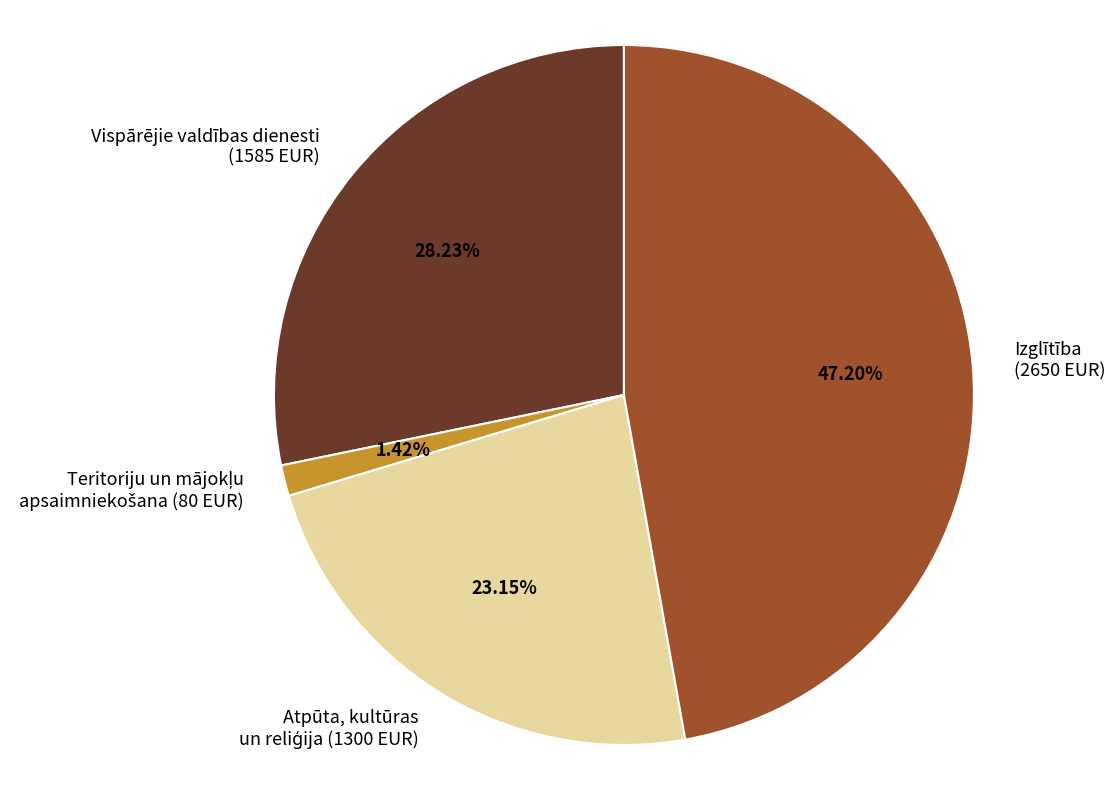

How many slices are in this pie chart?

4